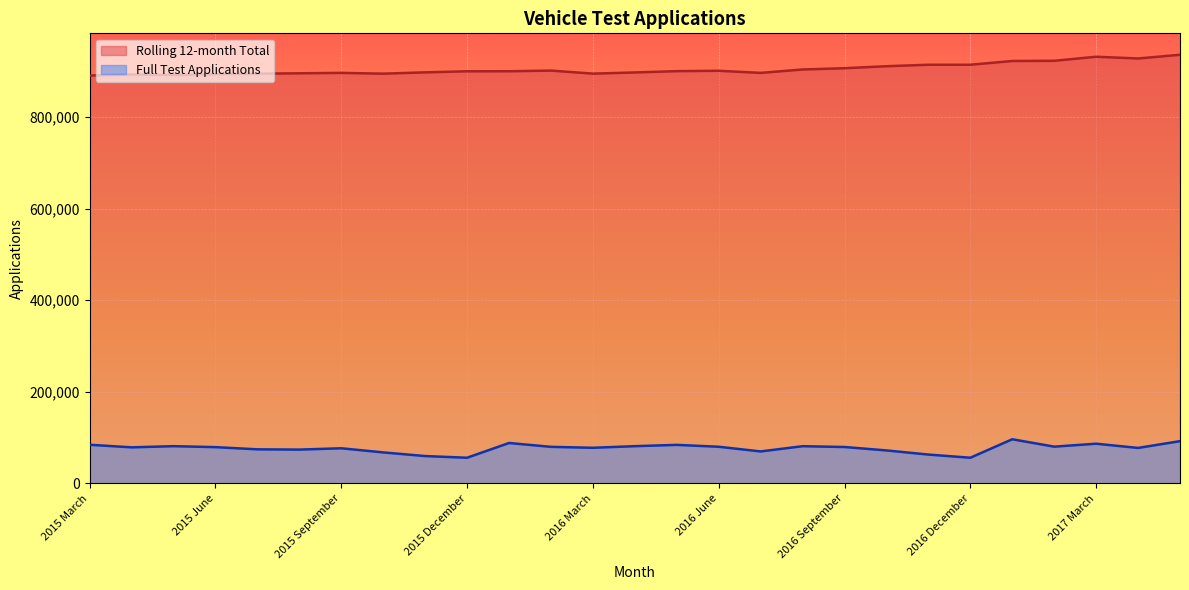

What is the label of the 25th point from the right?

2015 May